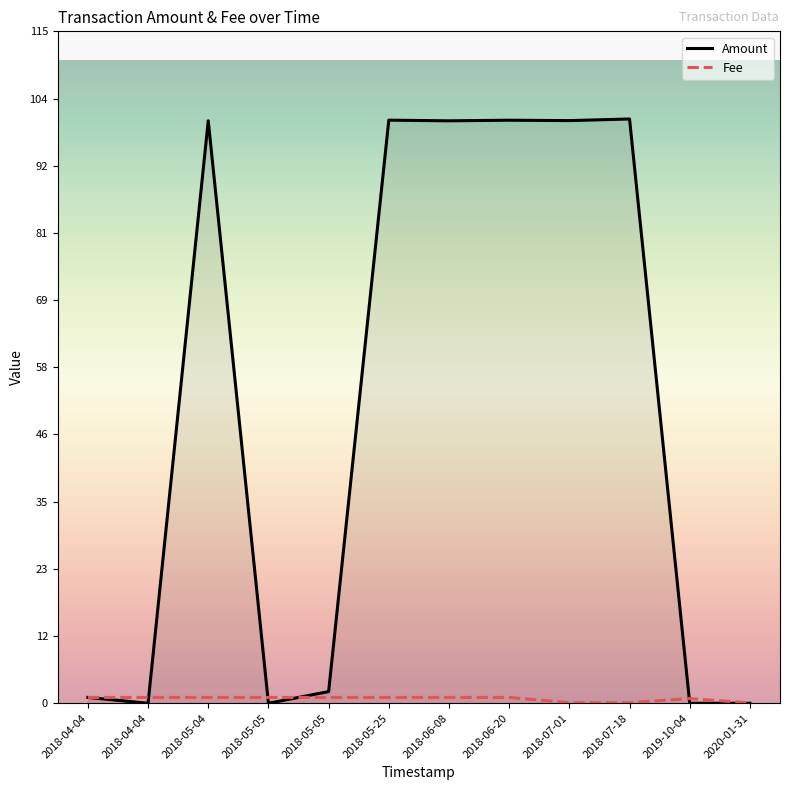

Which series has the largest total across all categories?

Amount